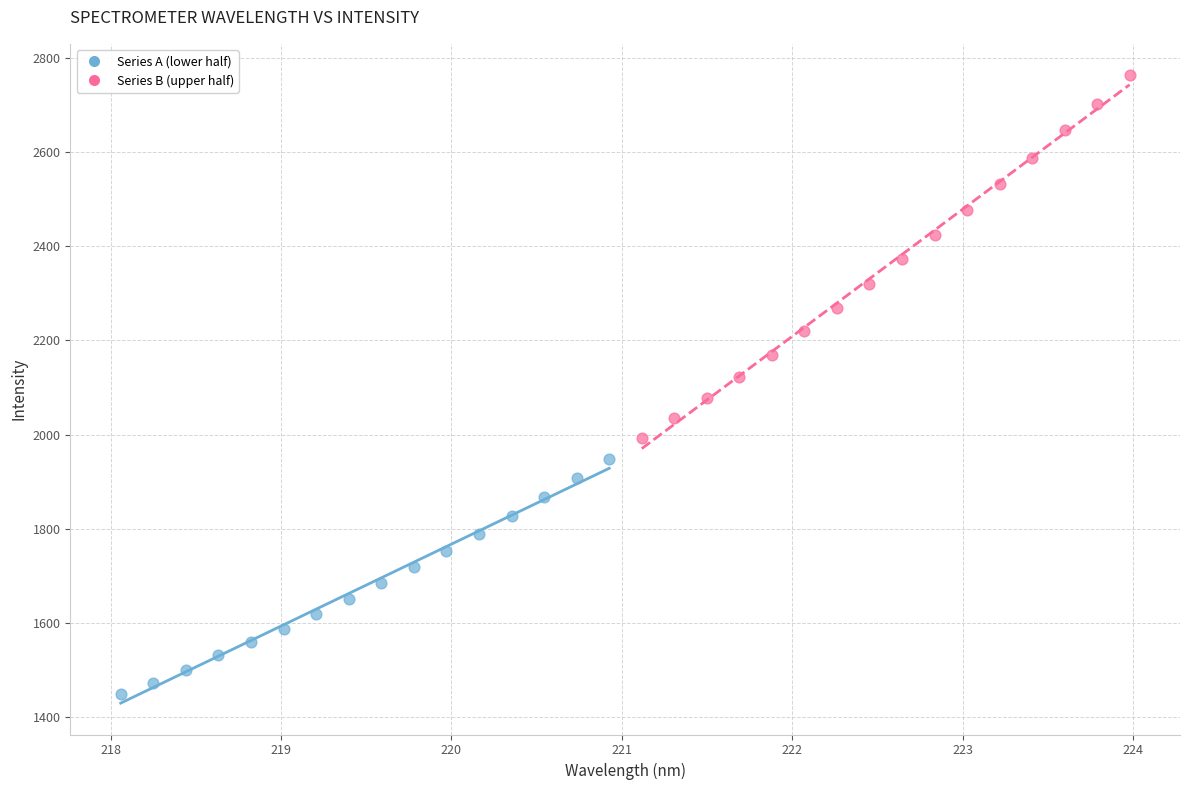

Which series has the largest Y range (max minus min)?

Series B (upper half)